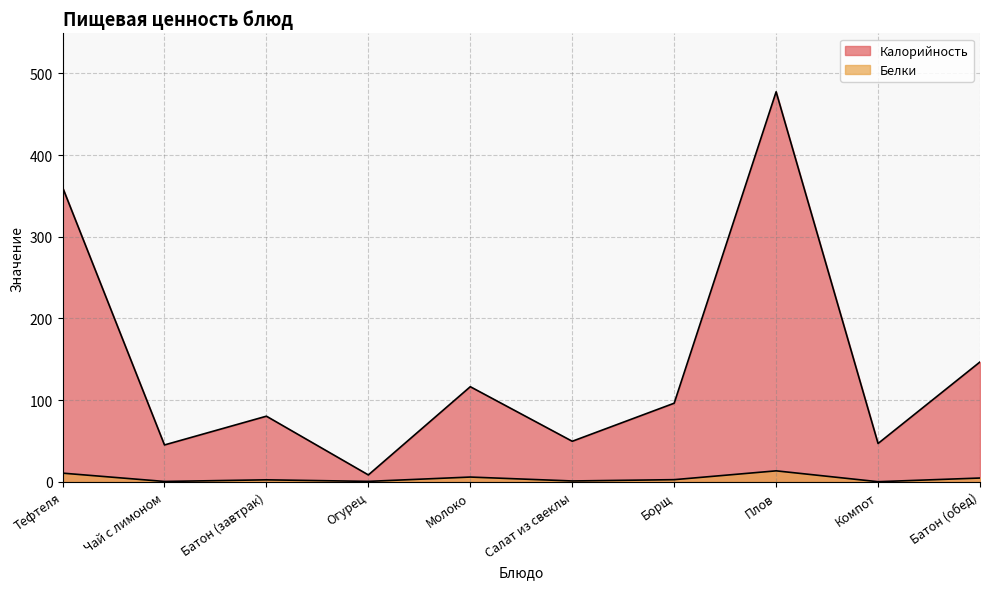

Where is the first local maximum for Калорийность?

Батон (завтрак)